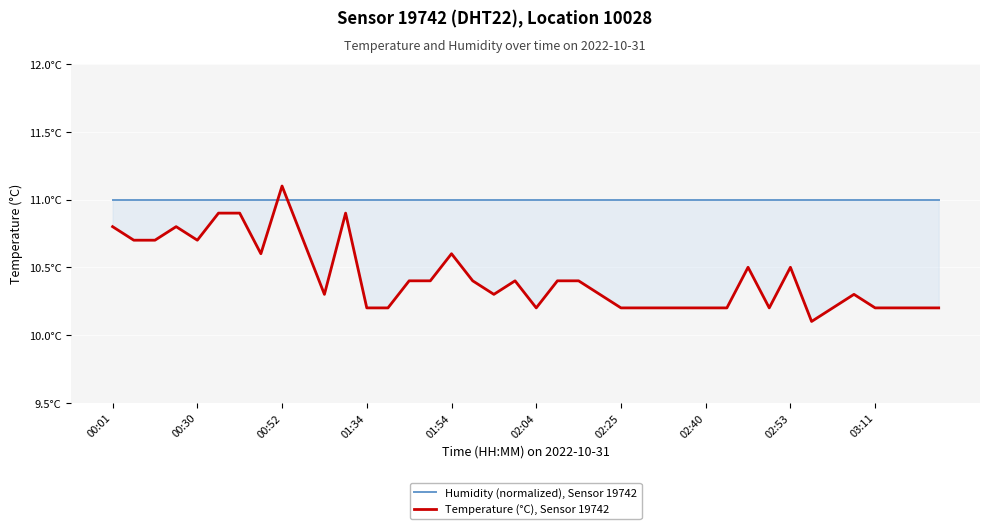

Which series changed the most between 26 and 39?

Humidity (normalized), Sensor 19742